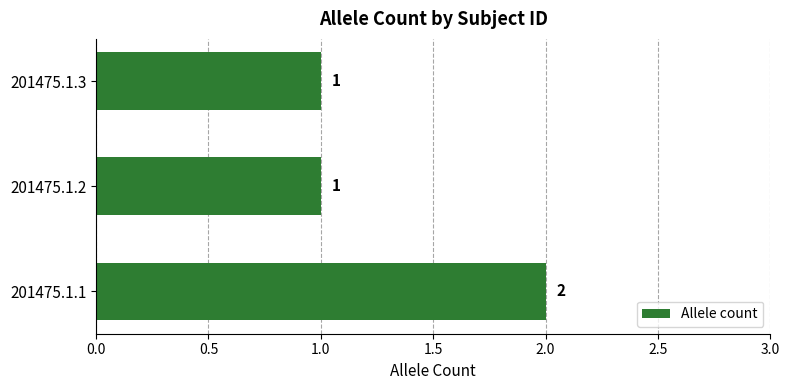

Count the number of data series in this chart.

1